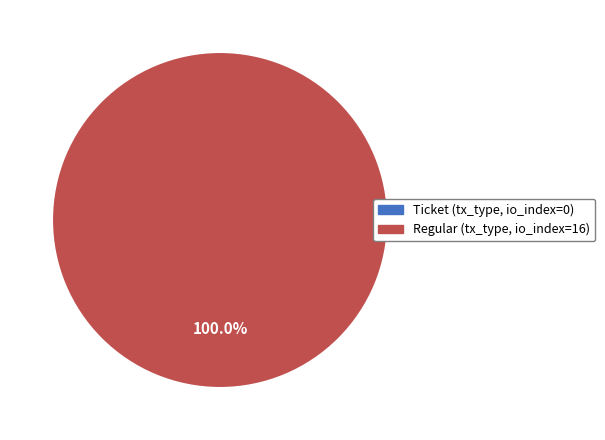

Combined, do Regular (io_index=16) and Ticket (io_index=0) account for over 50%?

Yes